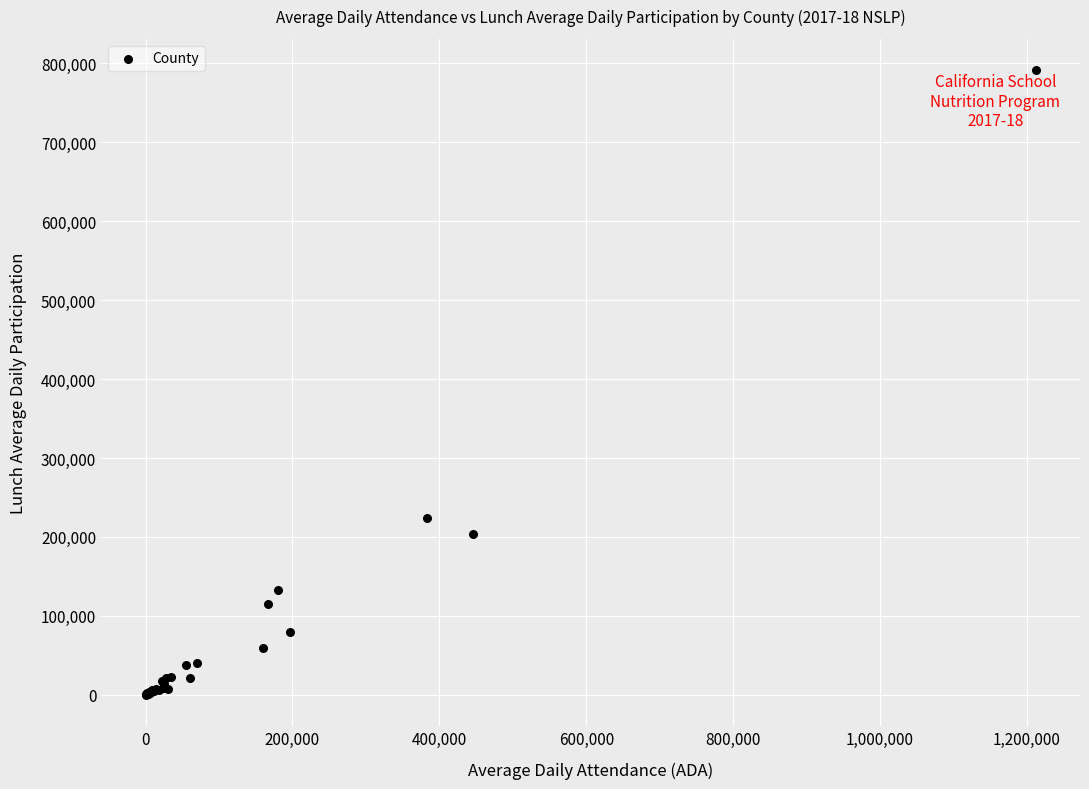

What Y value in the scatter plot is closest to 395667?

223673.0